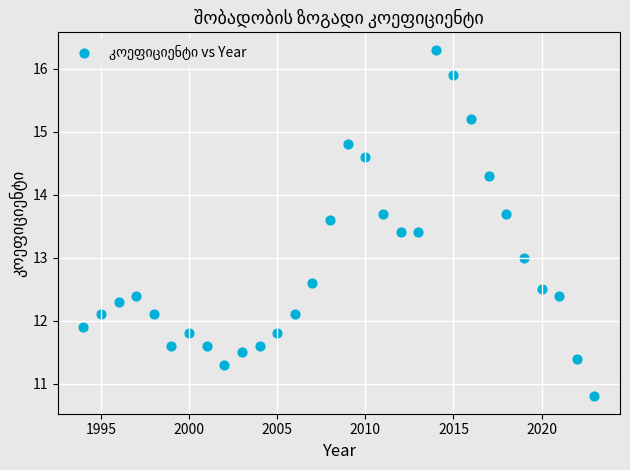

What is the range of X values (max minus min)?

29.0